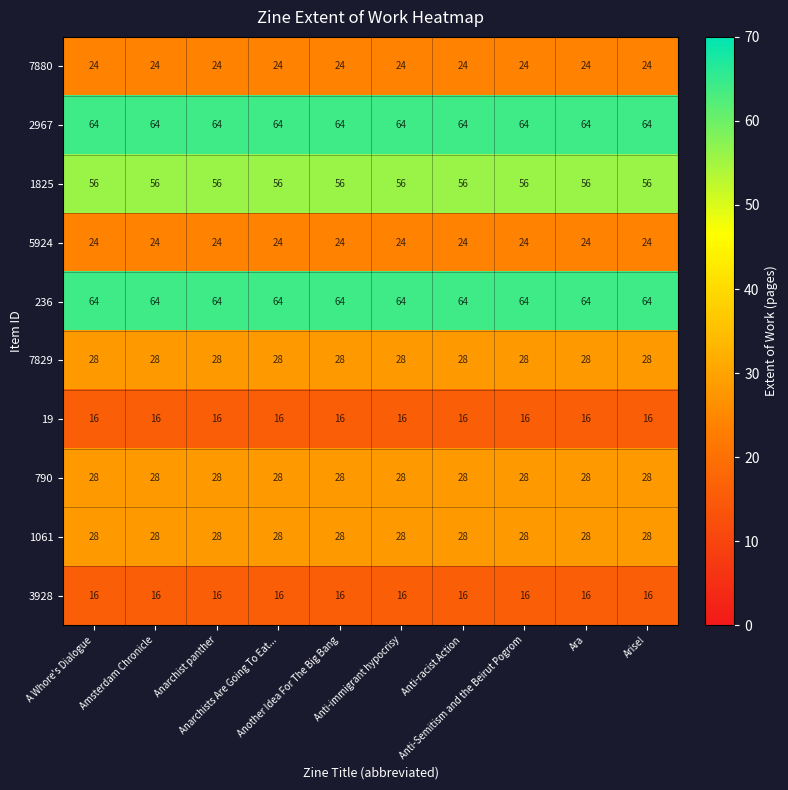

What is the maximum value shown in the chart?

64